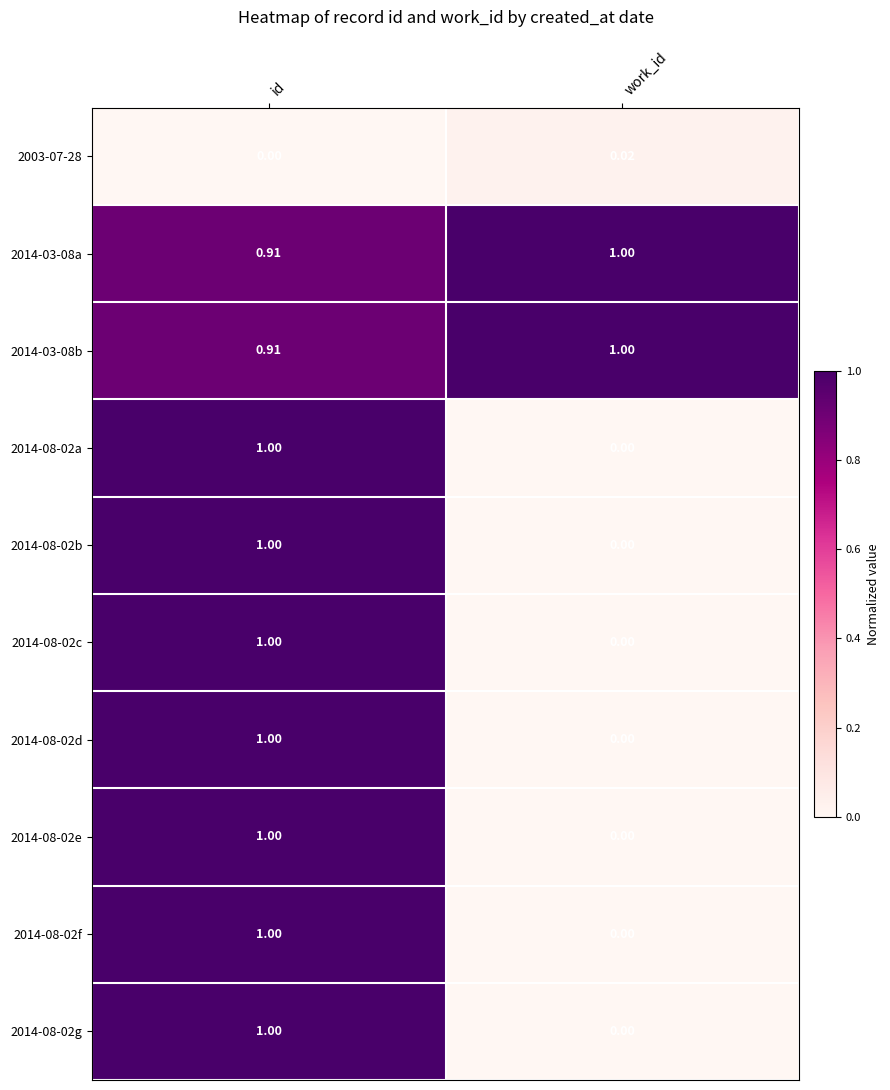

At which label does 2014-08-02e reach its peak?

id